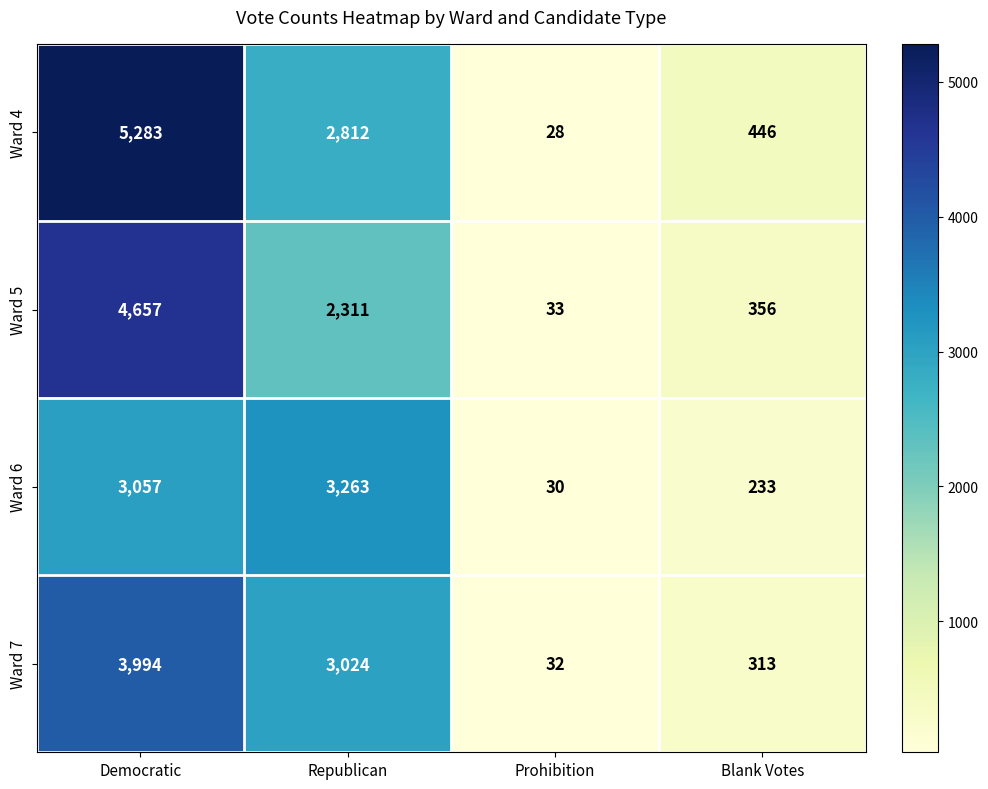

What is the difference between the maximum and second lowest values in the Ward 6 series?

3030